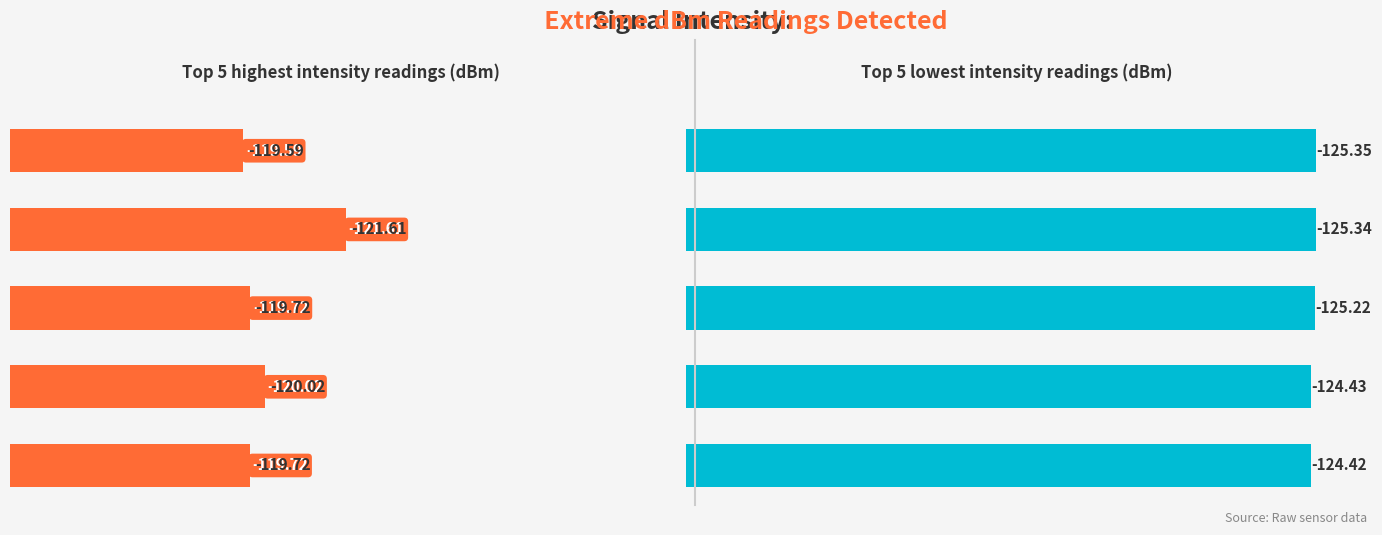

What are all the series names shown in the legend?

Highest Intensity (dBm), Lowest Intensity (dBm)